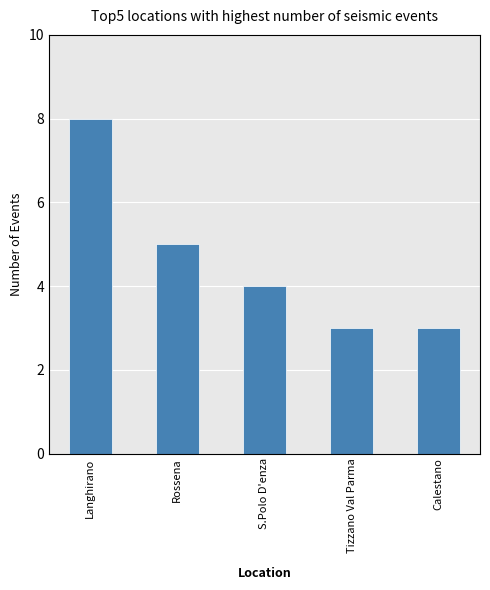

What is the difference between the maximum and minimum values?

5